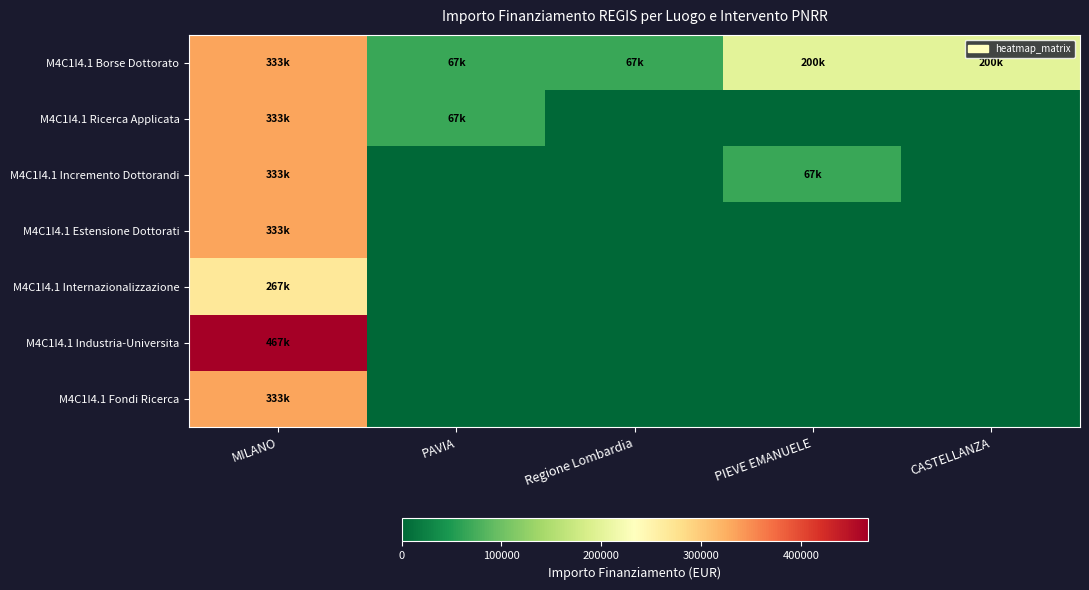

Which series has the largest total across all categories?

M4C1I4.1 Borse Dottorato